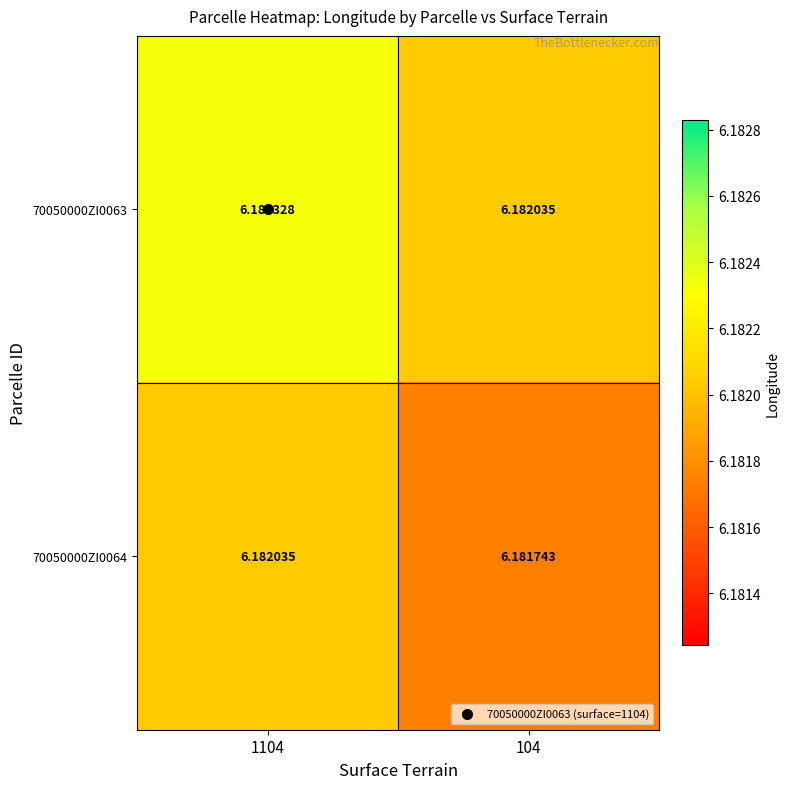

Is the value of 70050000ZI0064 at 104 greater than the value of 70050000ZI0063 at 1104?

No